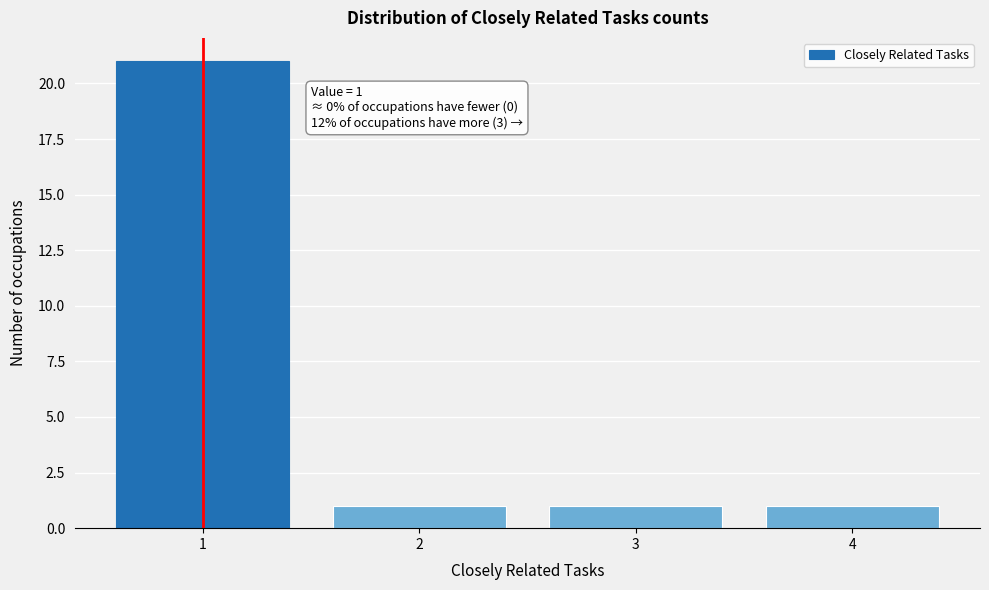

Reading left to right, extract all data points from this chart.

21	1	1	1